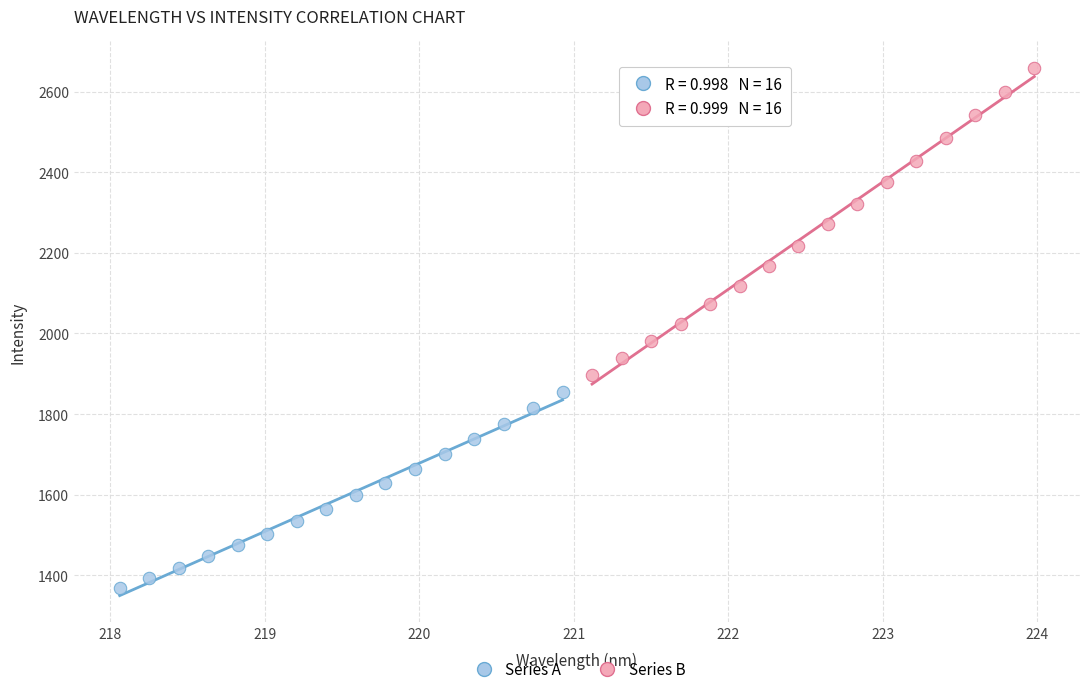

Which series reaches the minimum Y coordinate?

Series A